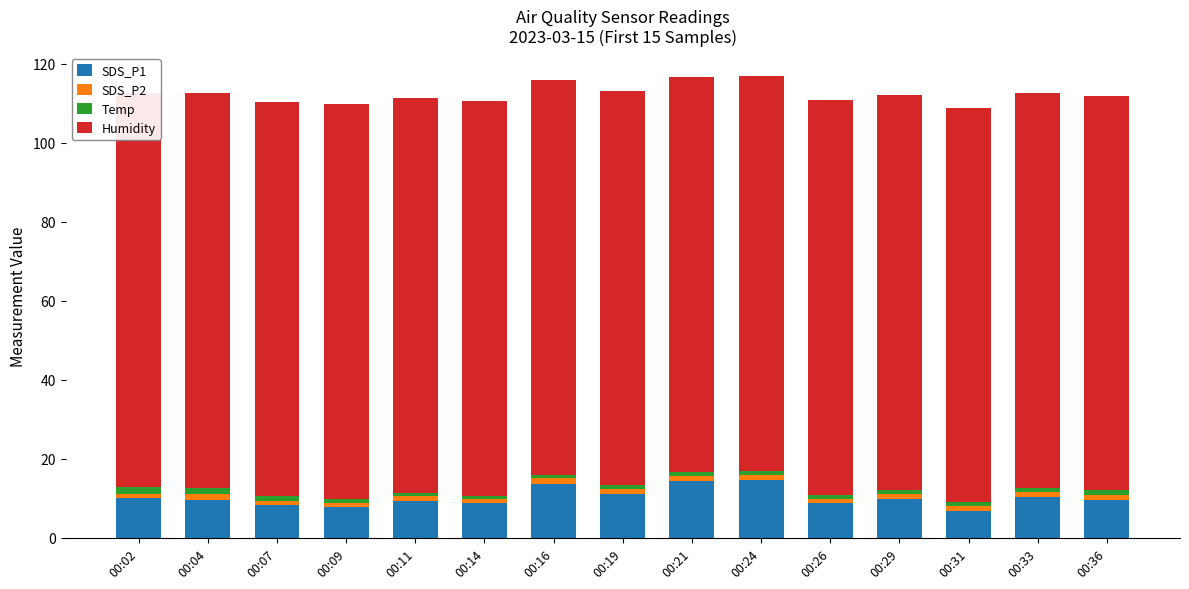

Where is SDS_P2 nearest to the value 1?

00:09